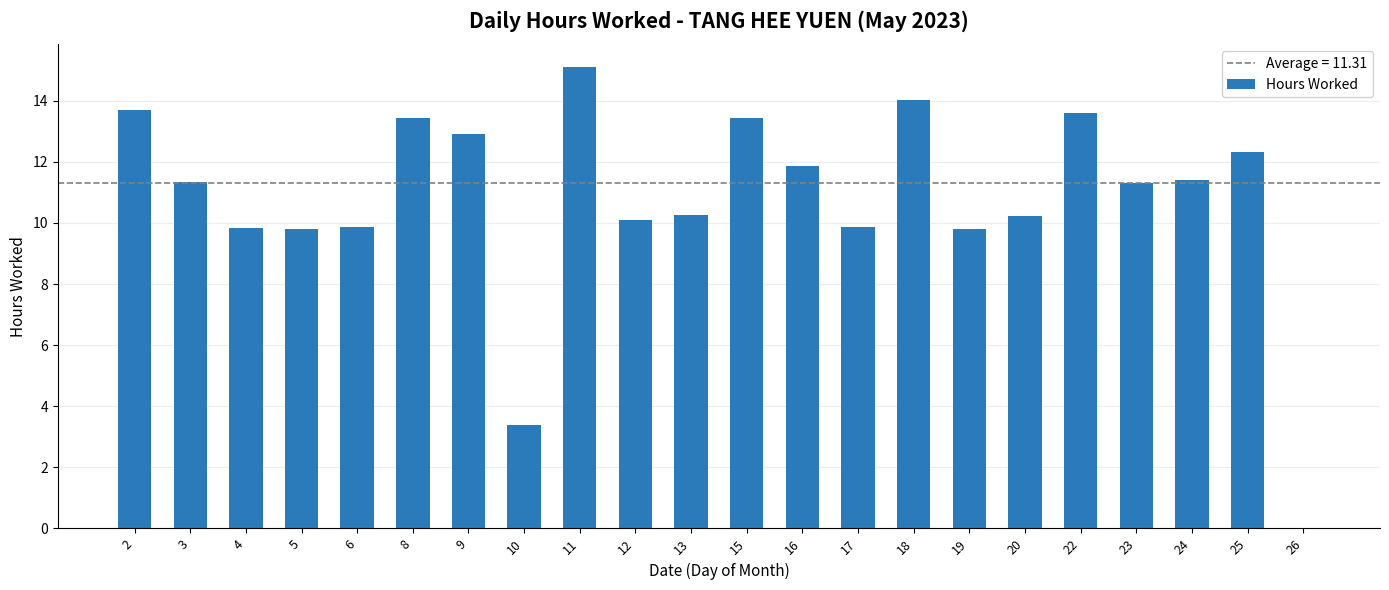

What is the sum of the values at 19 and 4?

19.6